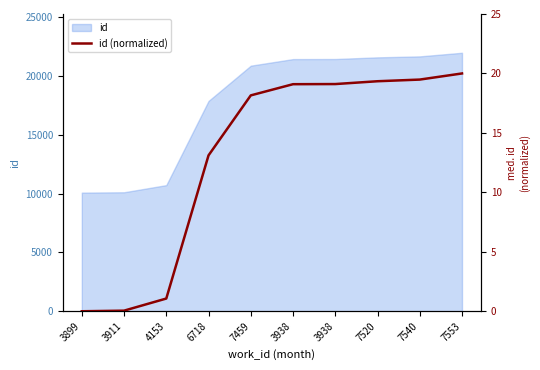

Reading left to right, list all the values displayed in this chart.

0.0	0.1	1.1	13.1	18.2	19.1	19.1	19.3	19.5	20.0